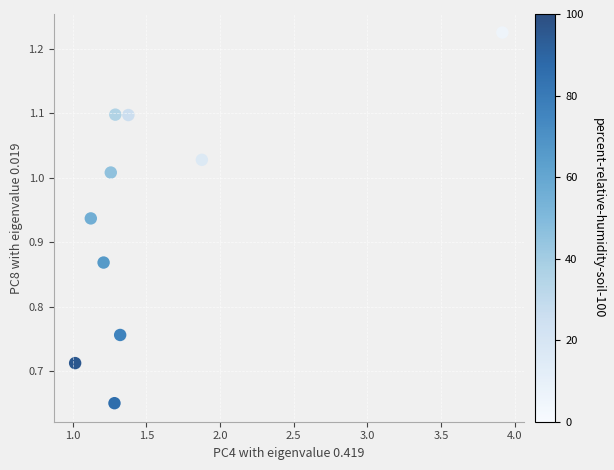

What is the range of Y values (max minus min)?

0.6